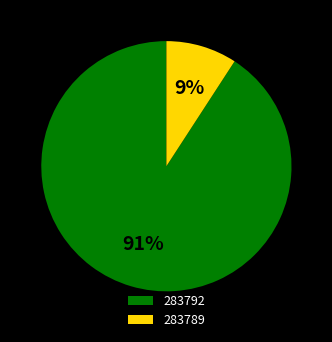

Between 283789 and 283792, which is larger?

283792